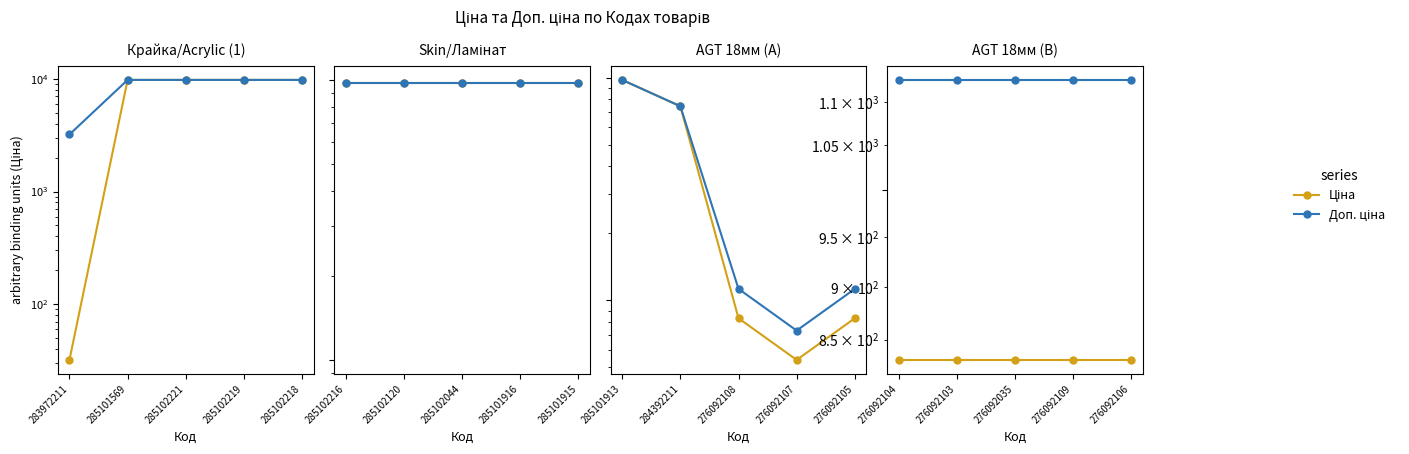

True or false: Доп. ціна and Ціна cross at least once.

False